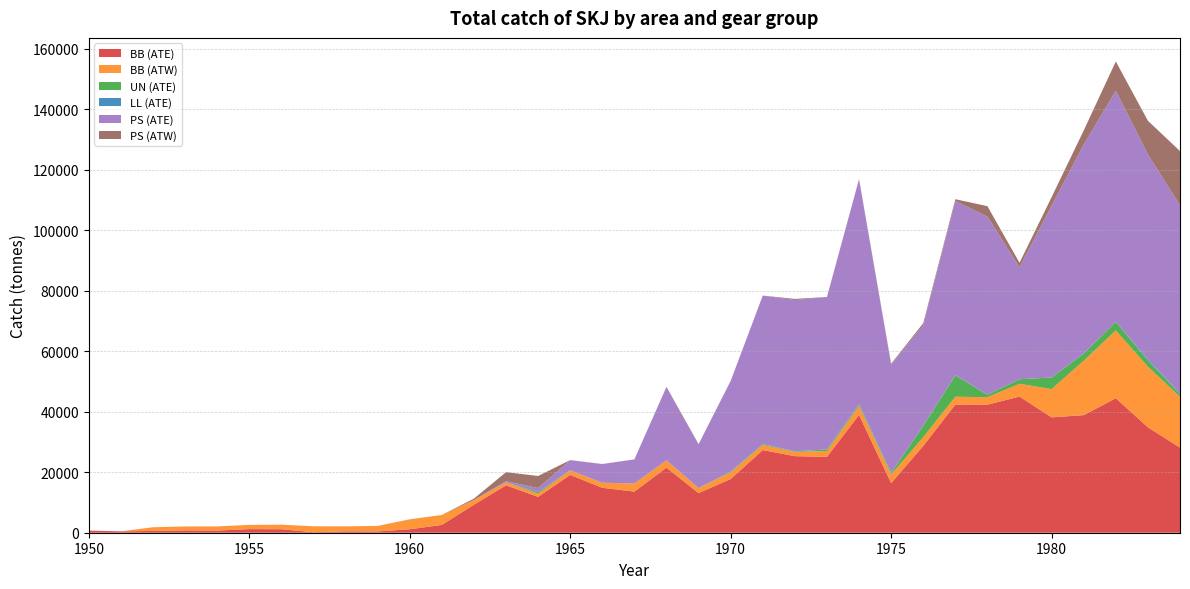

Reading right to left, list all the values displayed in this chart.

BB (ATE): 1984=28146	1983=34873	1982=44488	1981=38890	1980=38157	1979=45031	1978=42354	1977=42400	1976=28711	1975=16425	1974=38961	1973=25092	1972=25327	1971=27340	1970=17768	1969=13087	1968=21532	1967=13600	1966=14862	1965=19118	1964=11864	1963=15683	1962=9264	1961=2572	1960=1148	1959=426	1958=458	1957=170	1956=1151	1955=1192	1954=720	1953=786	1952=581	1951=459	1950=704
BB (ATW): 1984=16810	1983=20057	1982=22402	1981=17999	1980=9351	1979=4225	1978=2464	1977=2588	1976=2883	1975=2836	1974=2972	1973=1921	1972=1400	1971=1700	1970=2200	1969=1655	1968=2407	1967=2655	1966=1651	1965=1481	1964=1071	1963=968	1962=1549	1961=3295	1960=3263	1959=1830	1958=1650	1957=1955	1956=1503	1955=1396	1954=1370	1953=1281	1952=1229	1951=0	1950=0
UN (ATE): 1984=951	1983=2031	1982=2856	1981=2368	1980=3832	1979=1497	1978=836	1977=7055	1976=3777	1975=503	1974=472	1973=509	1972=143	1971=274	1970=252	1969=25	1968=6	1967=14	1966=0	1965=25	1964=489	1963=1	1962=7	1961=1	1960=0	1959=0	1958=0	1957=3	1956=1	1955=0	1954=0	1953=0	1952=0	1951=0	1950=0
LL (ATE): 1984=22	1983=417	1982=16	1981=49	1980=7	1979=7	1978=25	1977=93	1976=23	1975=116	1974=108	1973=32	1972=52	1971=39	1970=12	1969=9	1968=35	1967=14	1966=32	1965=22	1964=19	1963=0	1962=0	1961=4	1960=23	1959=0	1958=0	1957=3	1956=0	1955=0	1954=0	1953=0	1952=0	1951=0	1950=0
PS (ATE): 1984=62336	1983=67754	1982=76400	1981=69077	1980=56767	1979=37030	1978=58863	1977=57571	1976=33201	1975=35706	1974=74417	1973=50400	1972=50045	1971=49080	1970=29978	1969=14434	1968=24157	1967=7941	1966=6148	1965=3316	1964=1346	1963=384	1962=0	1961=0	1960=0	1959=0	1958=0	1957=0	1956=0	1955=0	1954=0	1953=0	1952=0	1951=0	1950=0
PS (ATW): 1984=17958	1983=11121	1982=9705	1981=4654	1980=2887	1979=1489	1978=3461	1977=600	1976=700	1975=299	1974=28	1973=29	1972=365	1971=0	1970=0	1969=102	1968=135	1967=32	1966=40	1965=64	1964=3980	1963=2995	1962=463	1961=0	1960=0	1959=0	1958=0	1957=0	1956=0	1955=0	1954=0	1953=0	1952=0	1951=0	1950=0